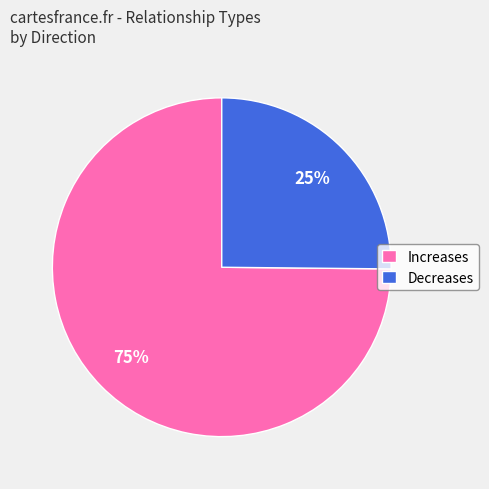

Which category has the biggest portion of the pie?

Increases